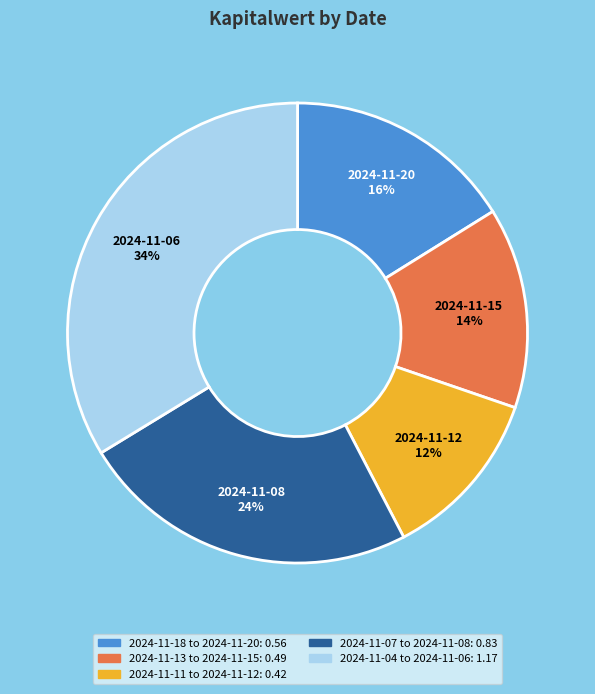

Is there any slice that represents more than half of the pie?

No